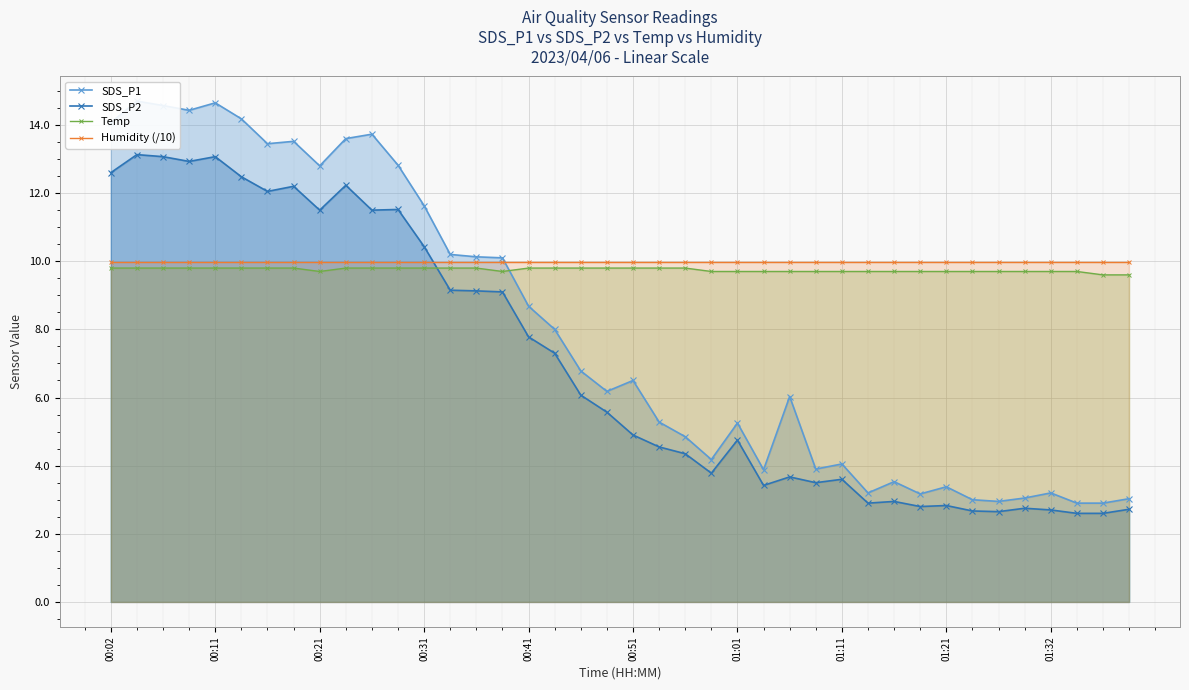

What is the maximum value for SDS_P2?

13.1